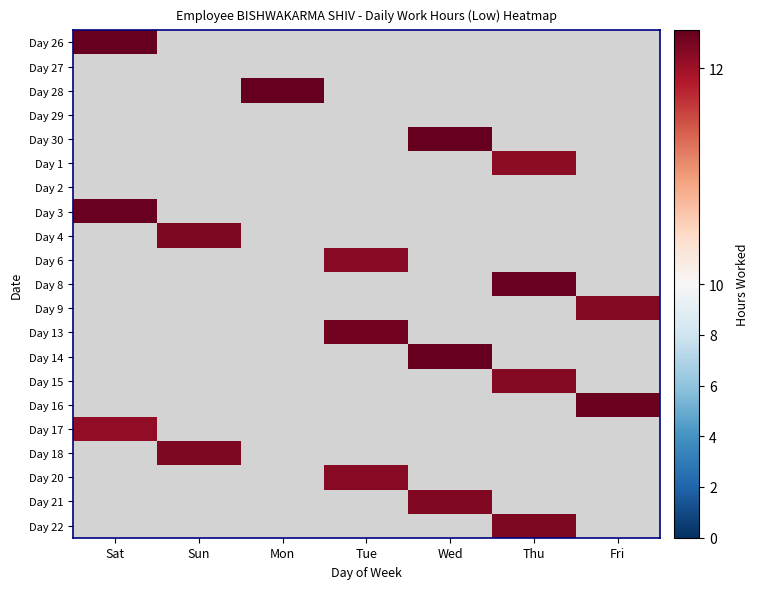

Is the value of Day 2 at Sat greater than the value of Day 9 at Mon?

No